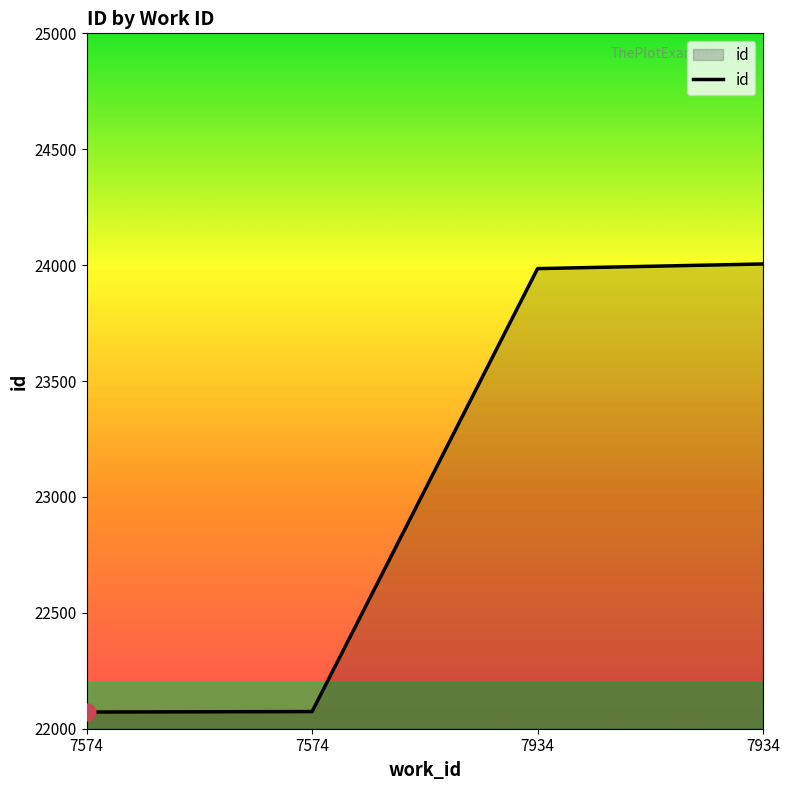

Count the number of data series in this chart.

1